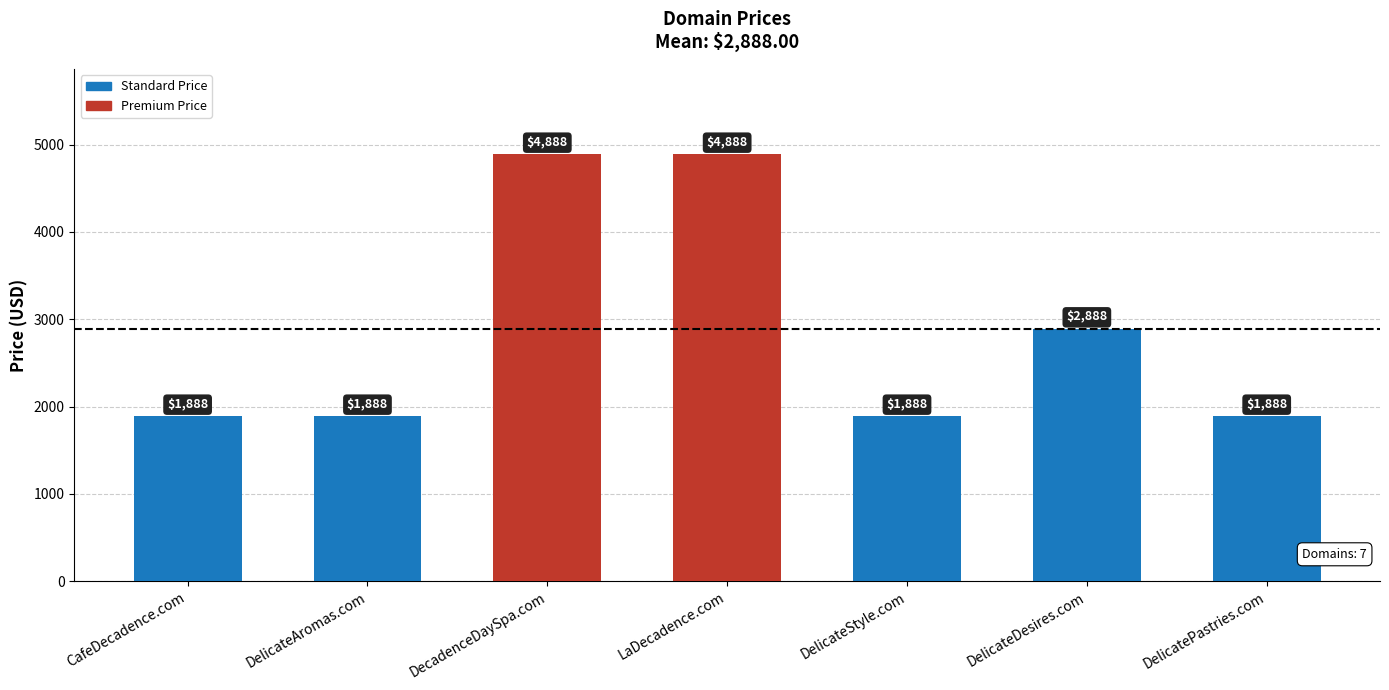

How many categories are shown in the chart?

7